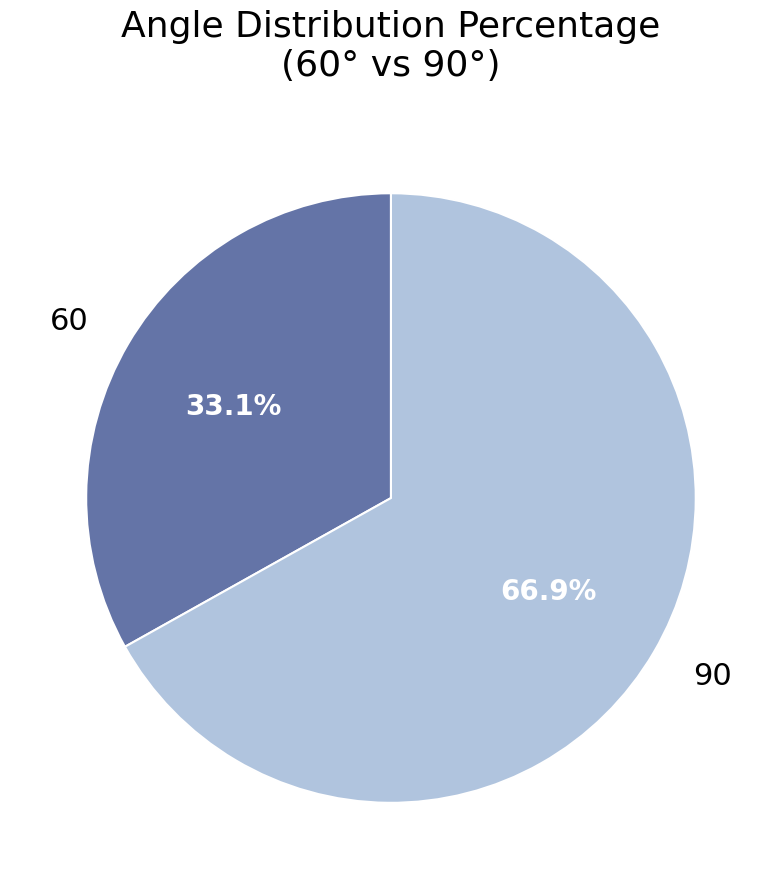

Between 90 and 60, which is larger?

90